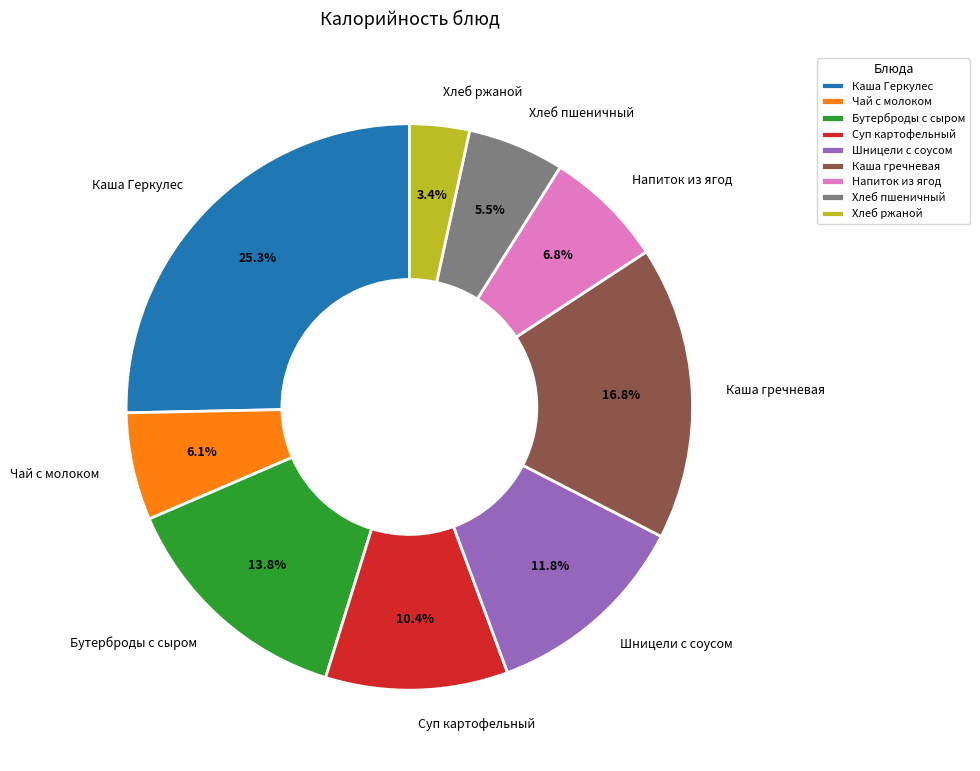

Between Хлеб пшеничный and Бутерброды с сыром, which is larger?

Бутерброды с сыром